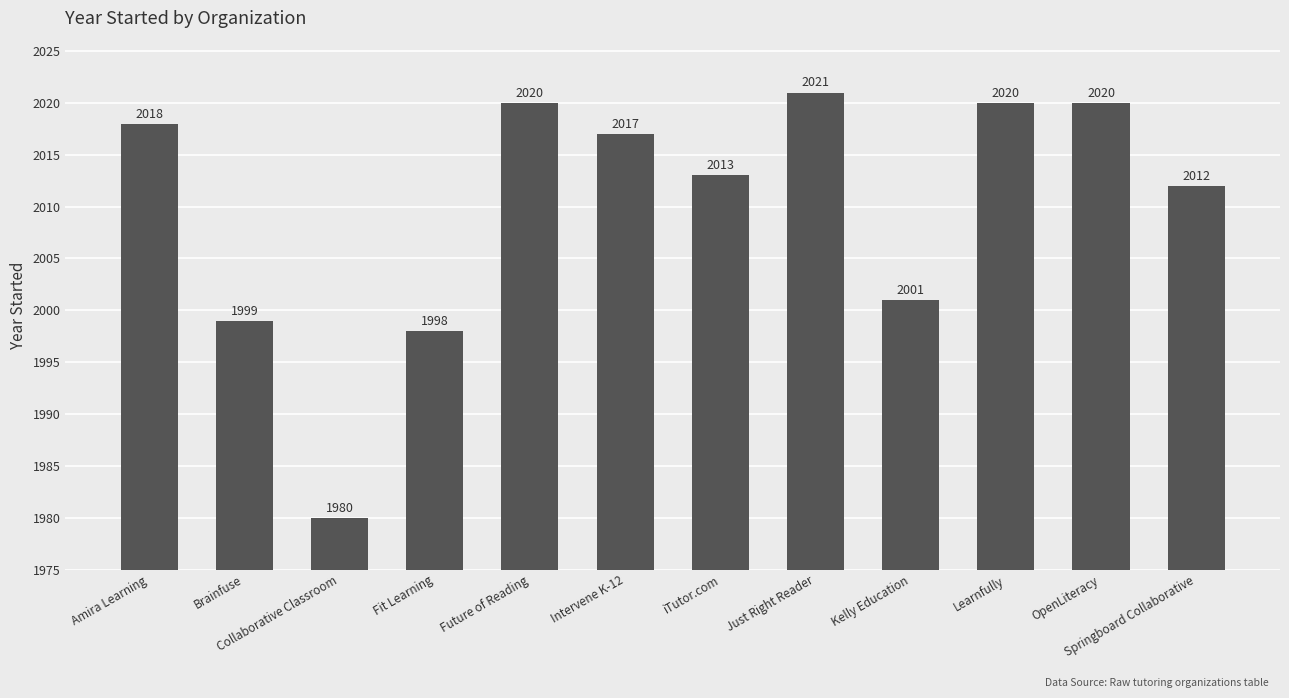

What is the label of the 2nd bar from the right?

OpenLiteracy